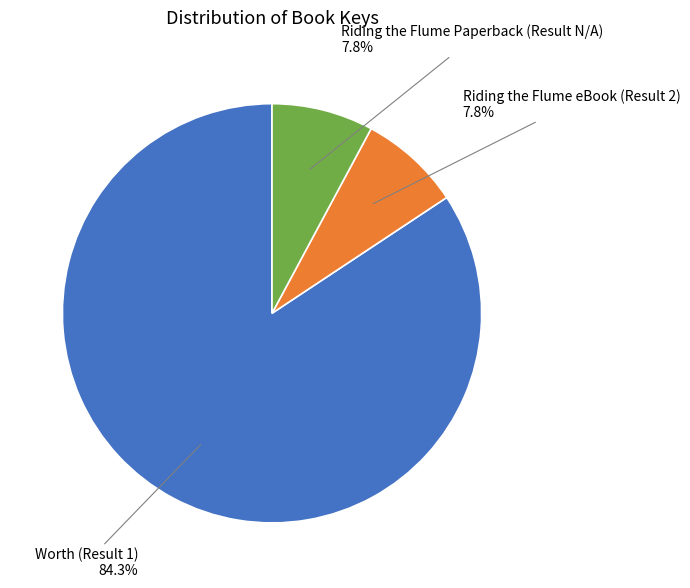

Is there any slice that represents more than half of the pie?

Yes